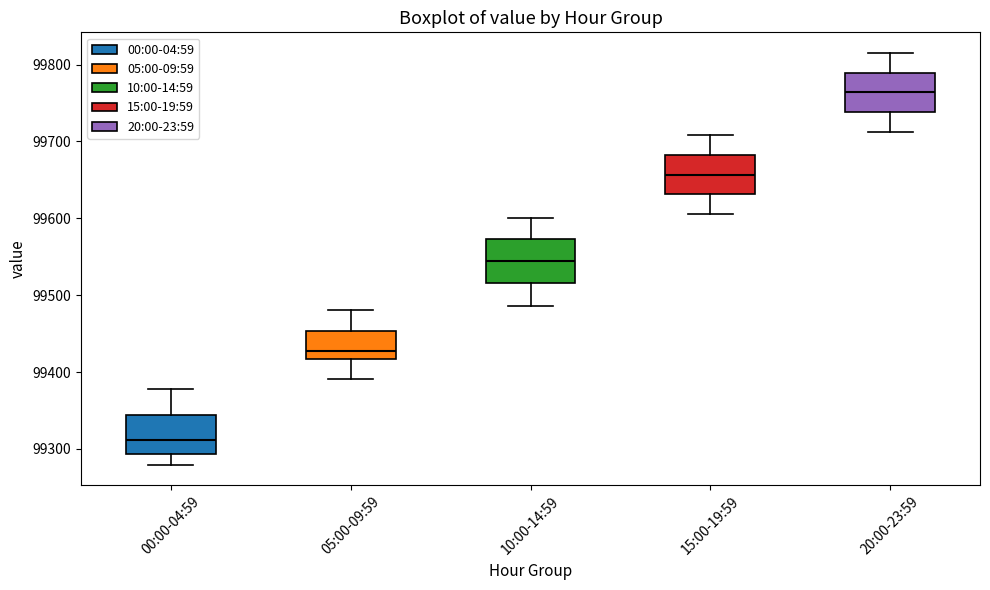

Which box's median line is the lowest?

00:00-04:59